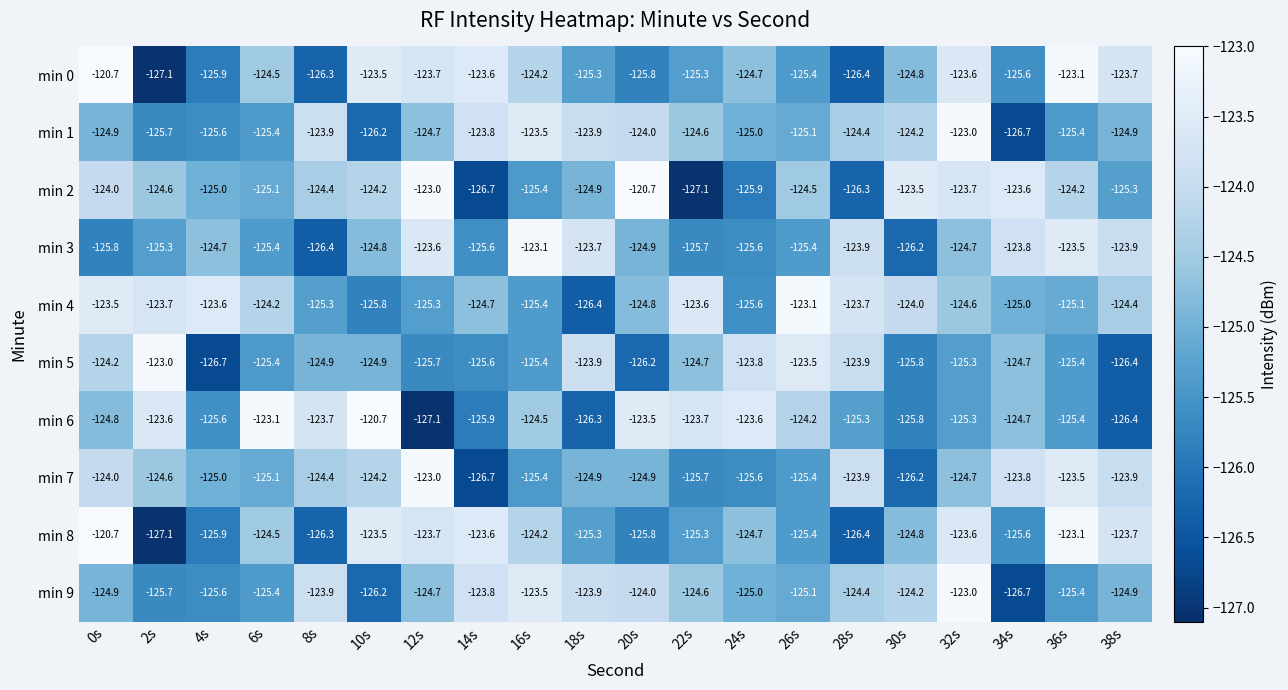

The value of min 6 at 2s is -123.6. True or false?

True